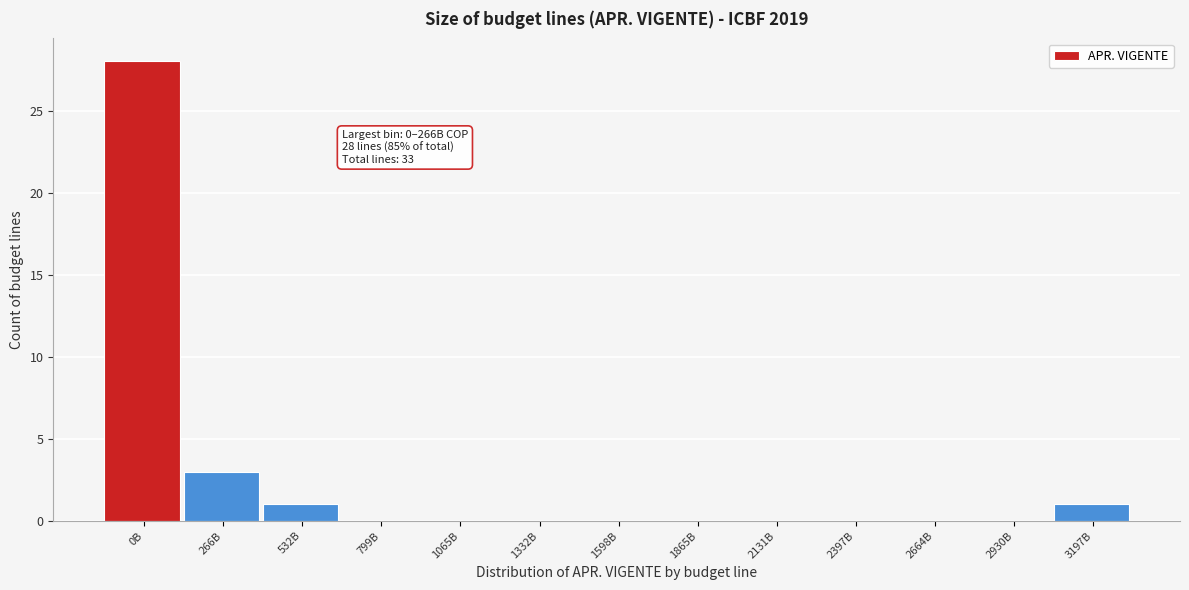

Reading right to left, list all the values displayed in this chart.

3197B=1	2930B=0	2664B=0	2397B=0	2131B=0	1865B=0	1598B=0	1332B=0	1065B=0	799B=0	532B=1	266B=3	0B=28